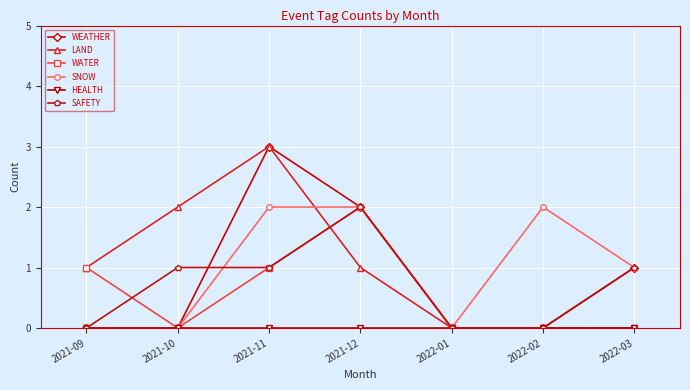

Is the value of WATER at 2021-10 greater than the value of WEATHER at 2022-03?

No